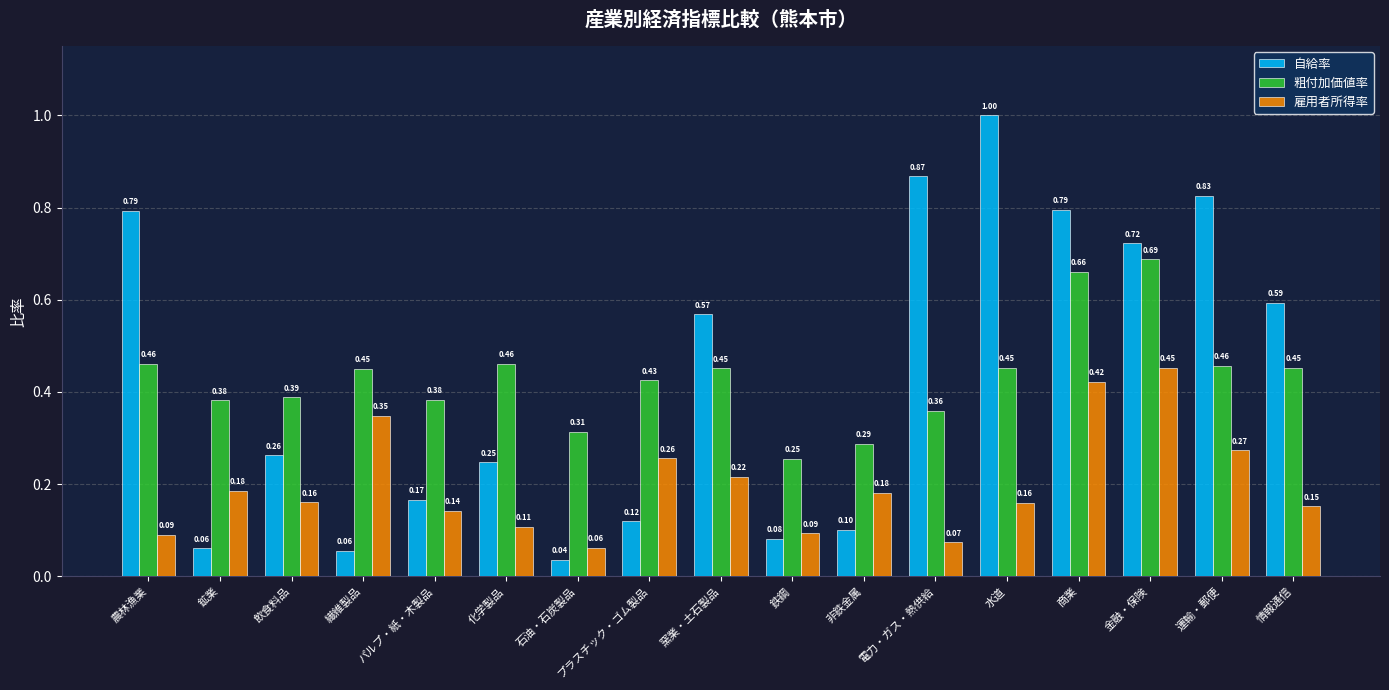

At which category does the chart reach its peak across all series?

水道